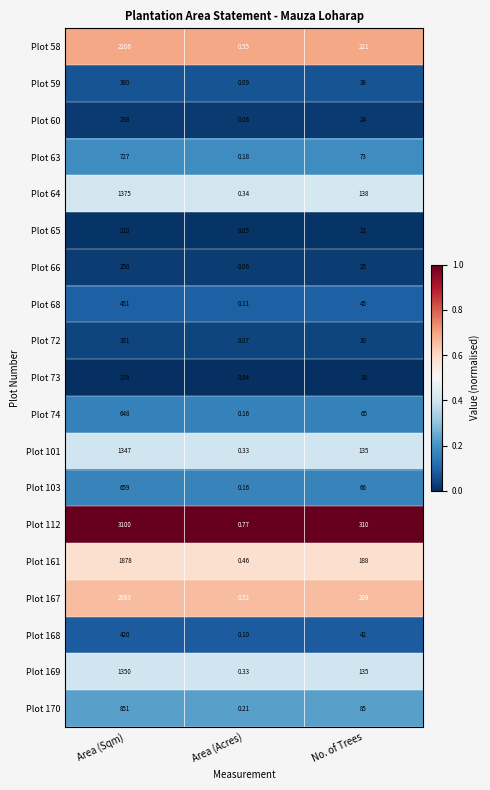

At which label does Plot 103 reach its peak?

Area (Sqm)